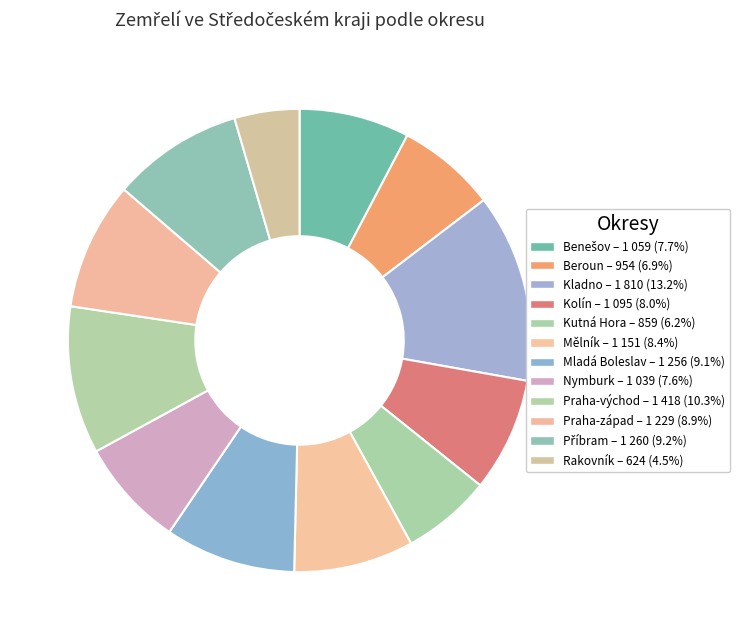

What portion of the pie excludes Kladno?

86.8%